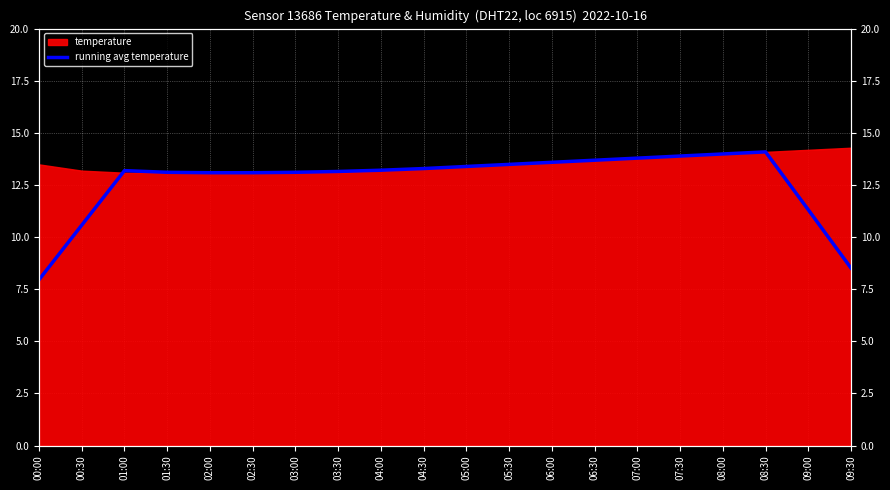

Reading left to right, what are all the values shown in this chart?

00:00=8.0	00:30=10.6	01:00=13.2	01:30=13.1	02:00=13.1	02:30=13.1	03:00=13.1	03:30=13.2	04:00=13.2	04:30=13.3	05:00=13.4	05:30=13.5	06:00=13.6	06:30=13.7	07:00=13.8	07:30=13.9	08:00=14.0	08:30=14.1	09:00=11.3	09:30=8.5